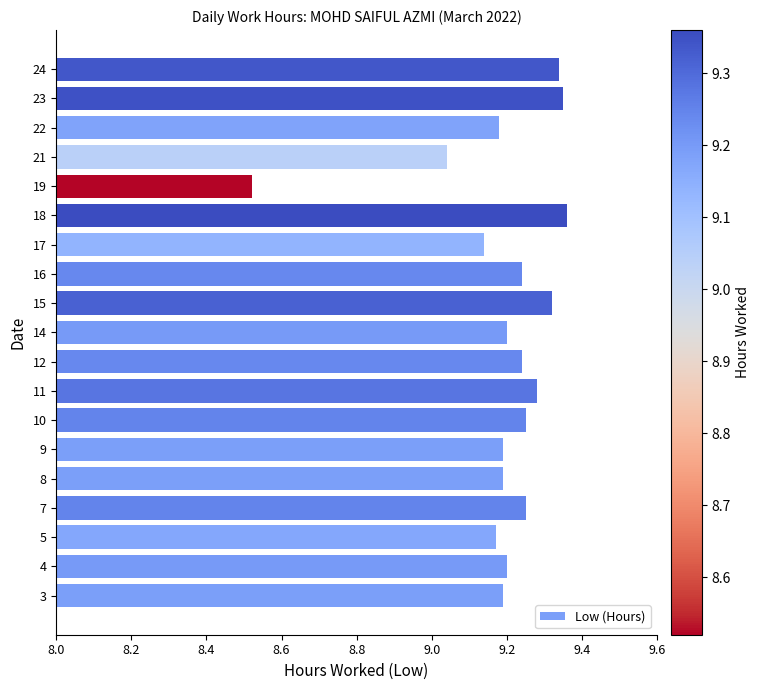

Where is the data nearest to the value 8?

19